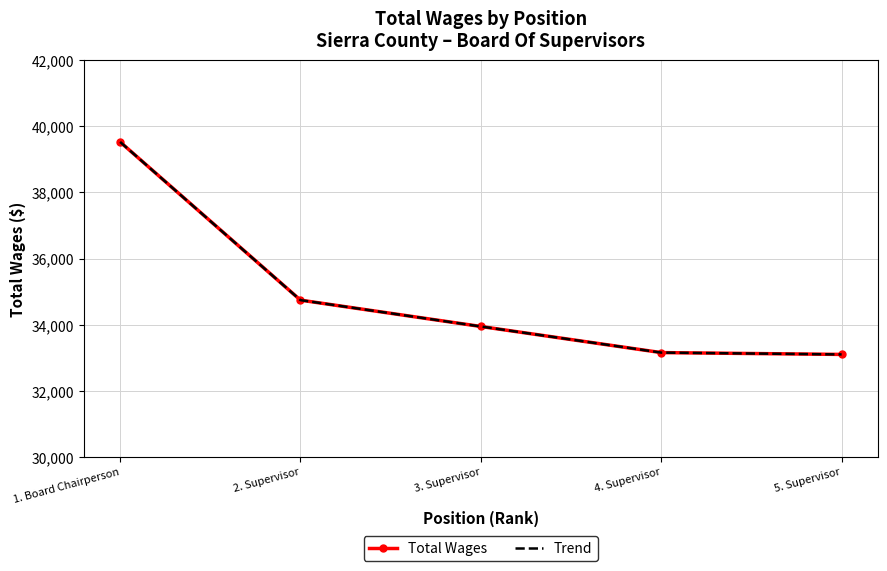

What is the label of the 3rd point from the right?

3. Supervisor